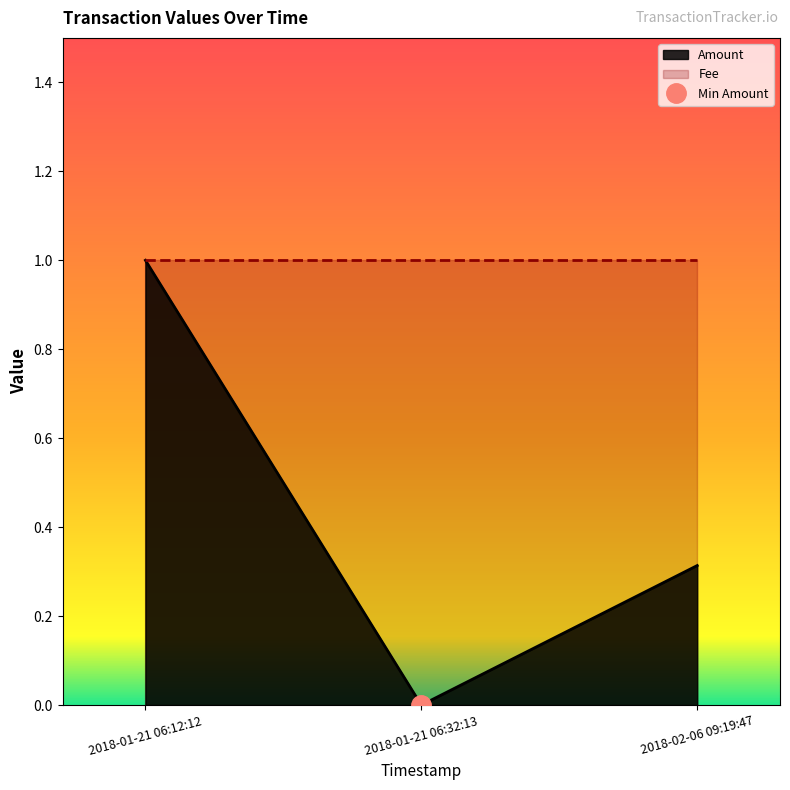

What is the approximate value of Fee at 2018-01-21 06:32:13?

1.0